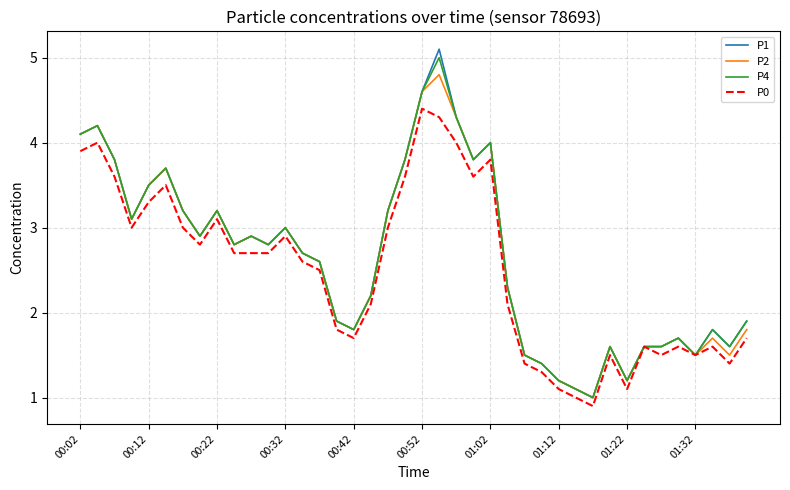

What is the greatest value displayed?

5.1